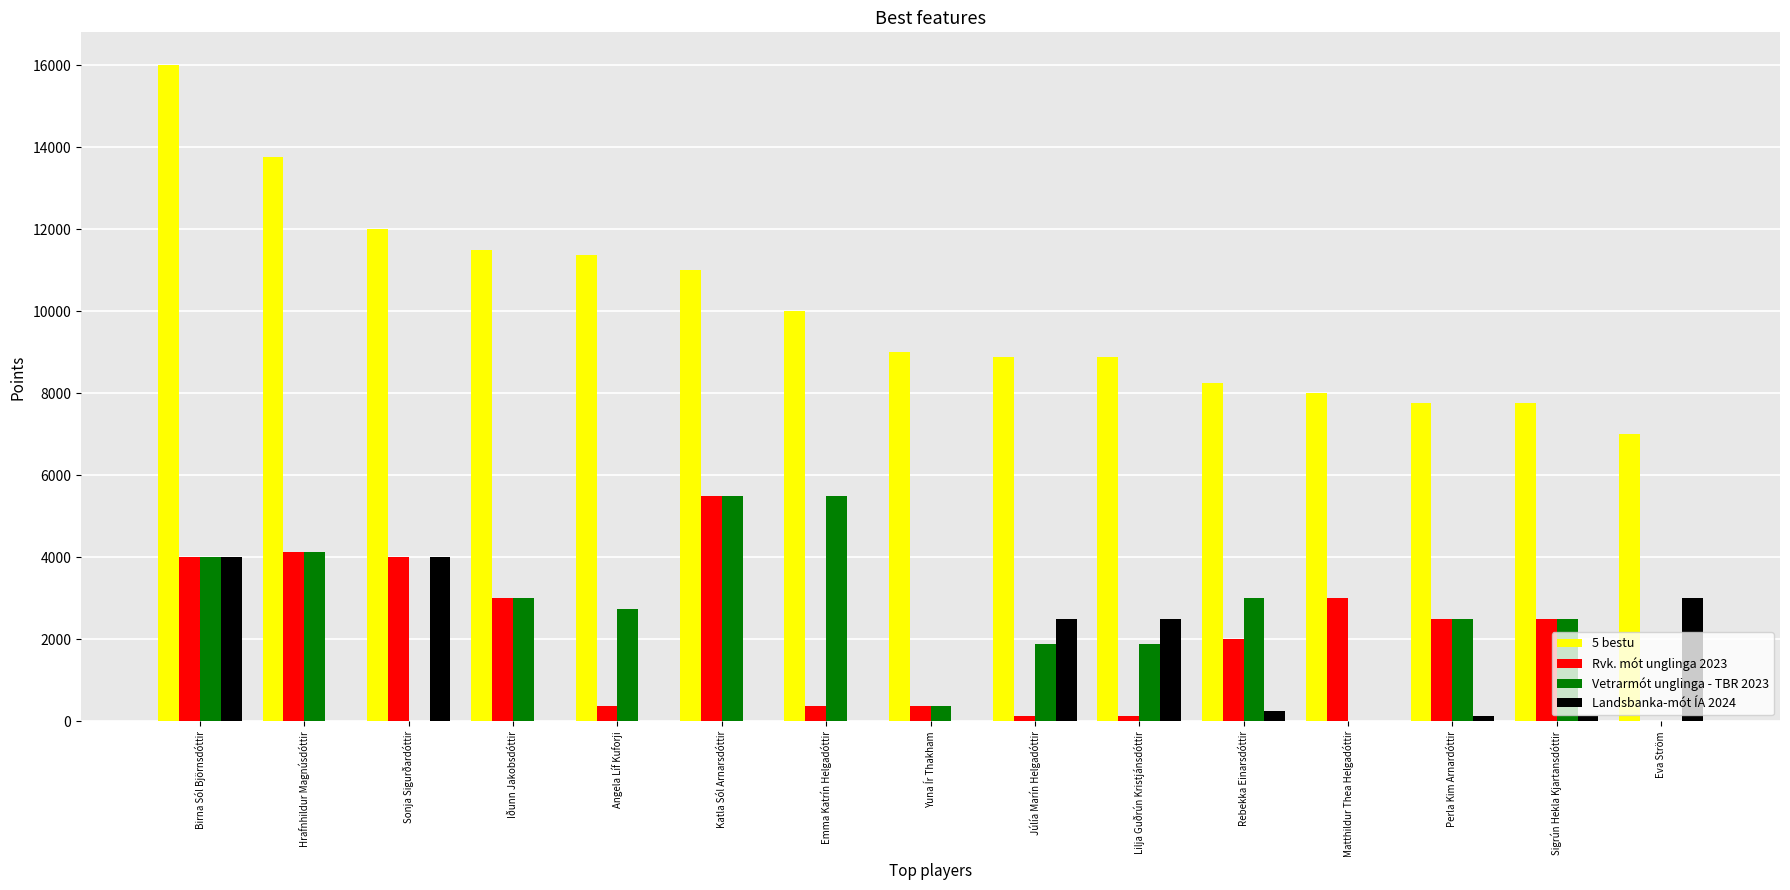

Is it true that Rvk. mót unglinga 2023 equals 4000 at Birna Sól Björnsdóttir?

True